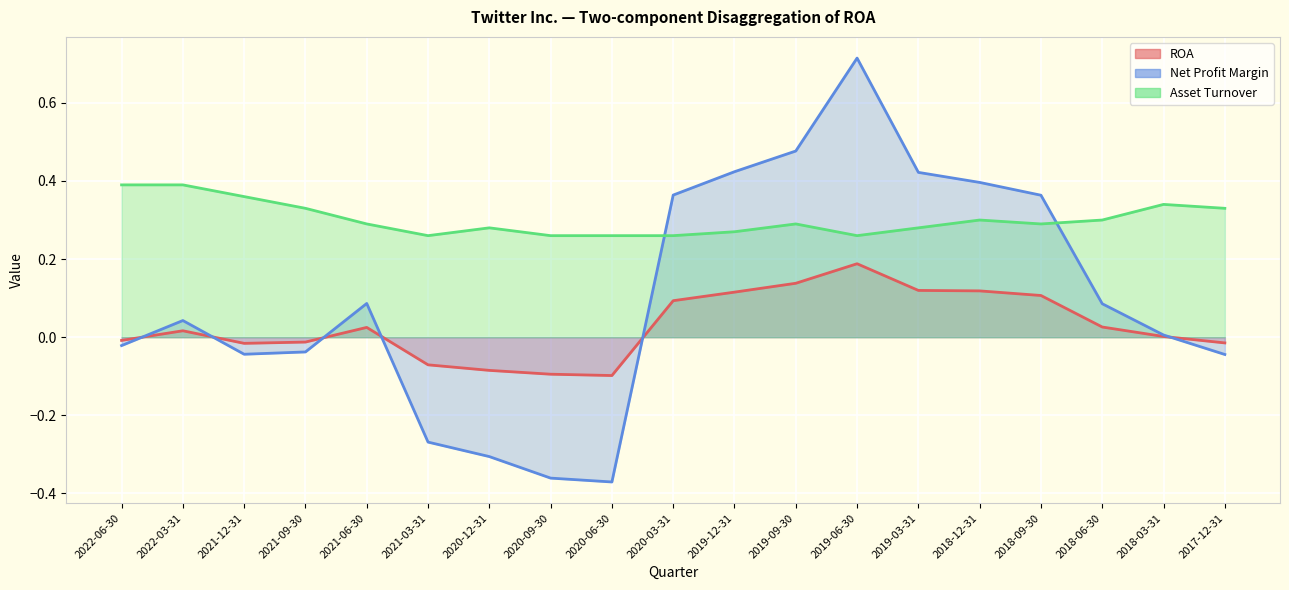

How many categories are shown in the chart?

19